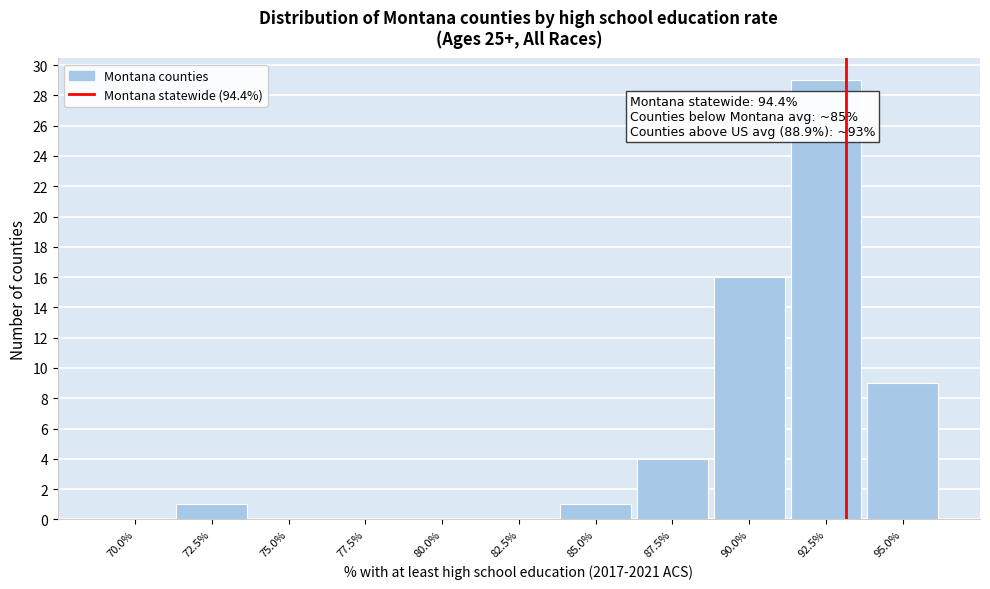

Reading left to right, transcribe all the data shown in this chart.

70.0%=0	72.5%=1	75.0%=0	77.5%=0	80.0%=0	82.5%=0	85.0%=1	87.5%=4	90.0%=16	92.5%=29	95.0%=9